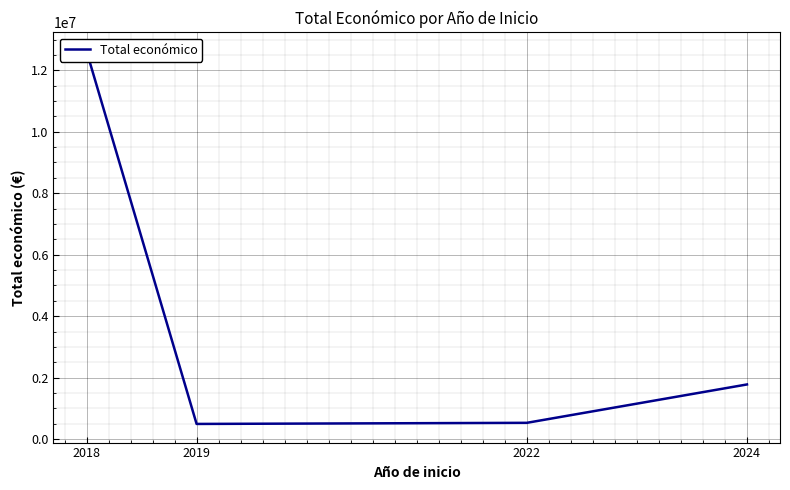

What is the sum of all values?

15436447.4